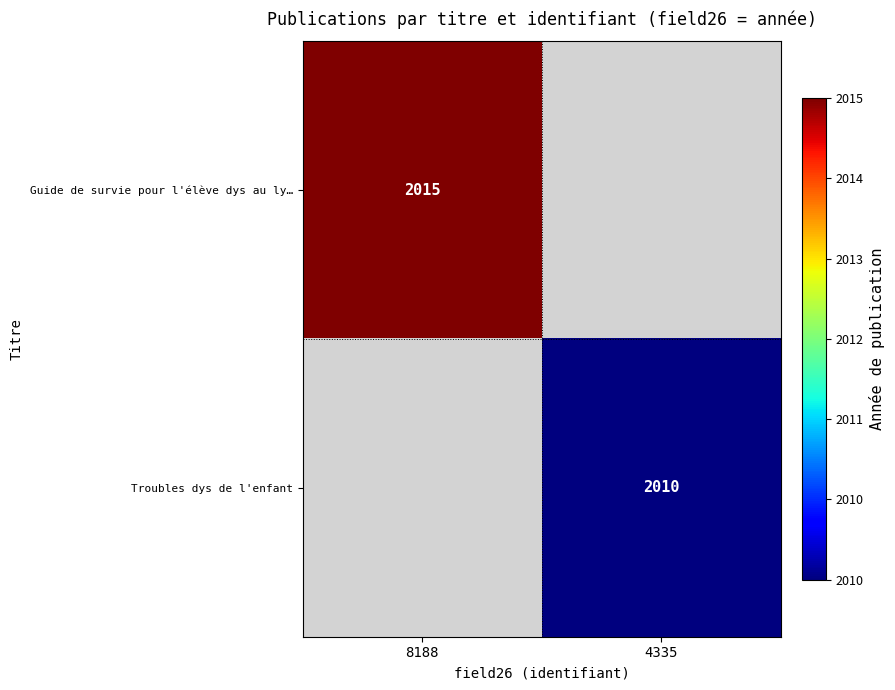

The Troubles dys de l'enfant series shows 2010 at 4335. True or false?

True